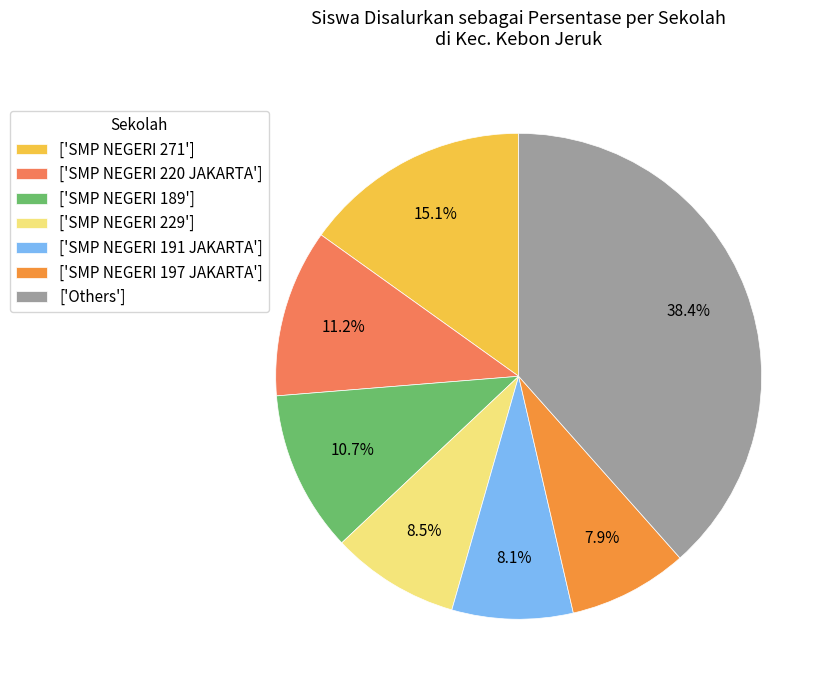

How many slices are in this pie chart?

7